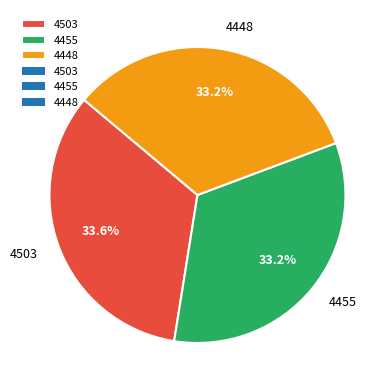

Is the sum of 4448 and 4455 greater than half?

Yes